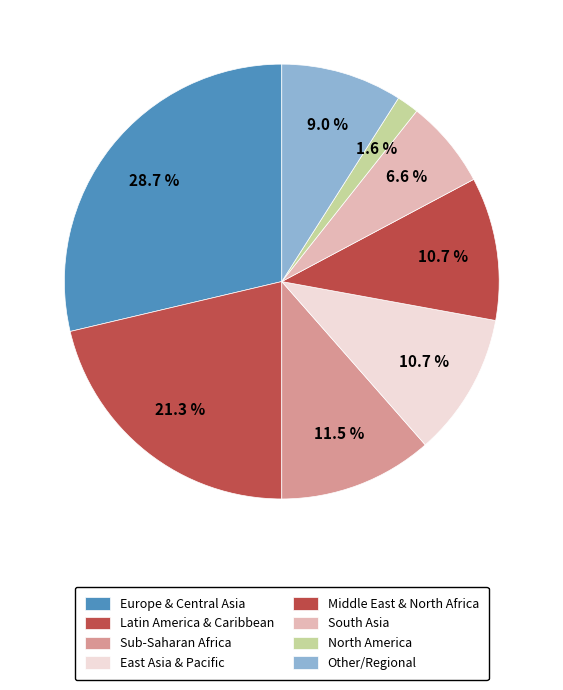

Count the number of slices in the pie.

8